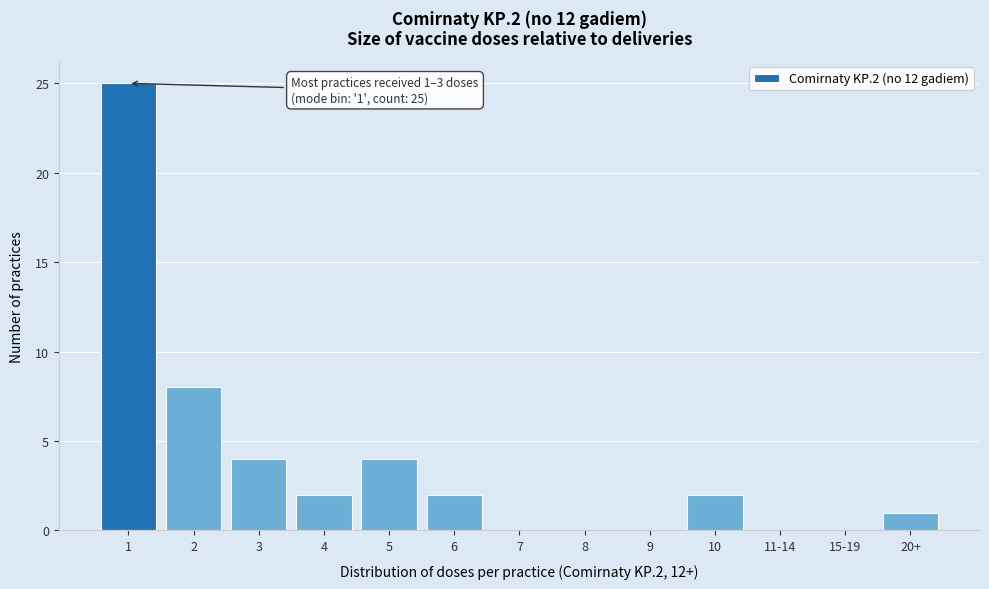

Reading left to right, extract all data points from this chart.

1=25	2=8	3=4	4=2	5=4	6=2	7=0	8=0	9=0	10=2	11-14=0	15-19=0	20+=1